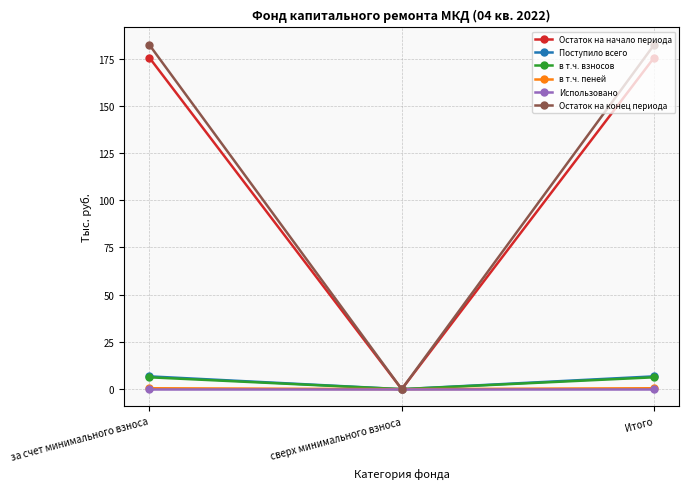

What is the label of the 2nd point from the right?

сверх минимального взноса